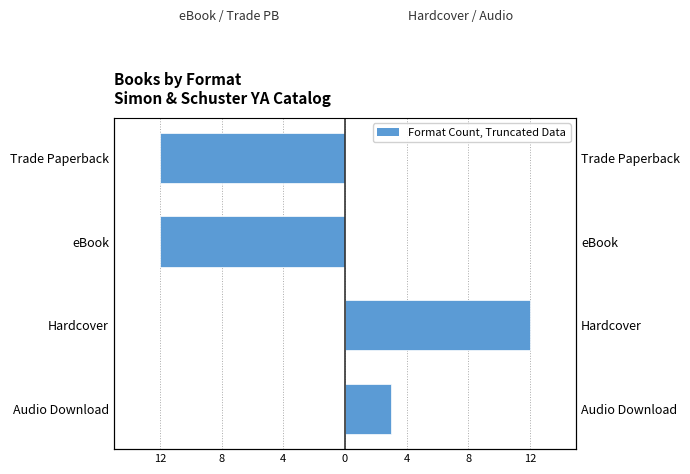

How many data points in Hardcover / Audio Download are less than 3?

2